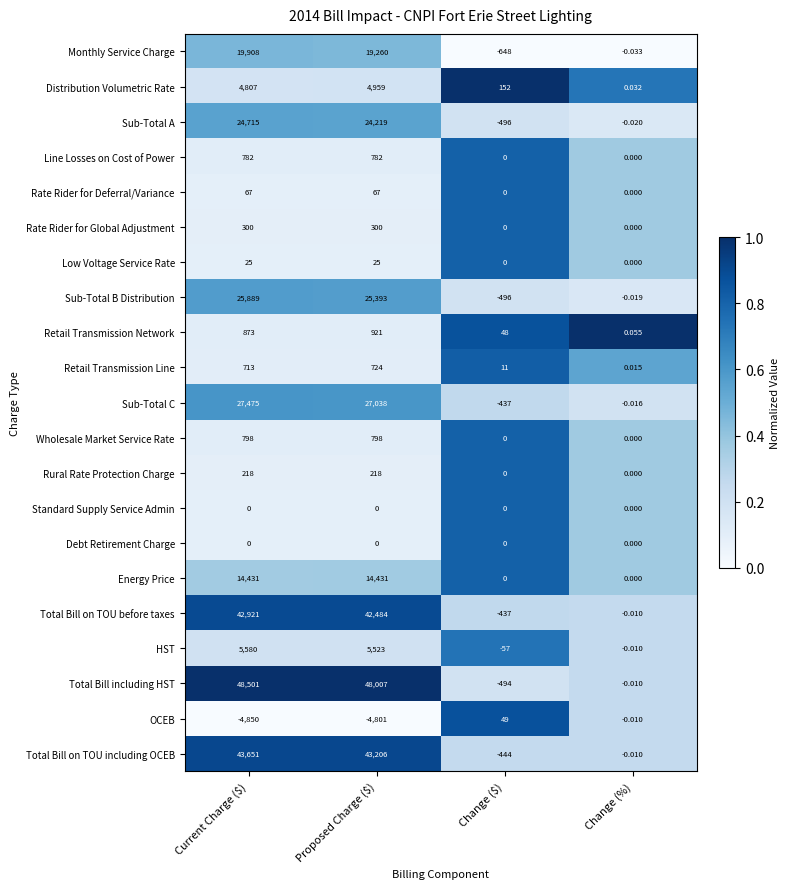

Which series has the largest total across all categories?

Total Bill including HST